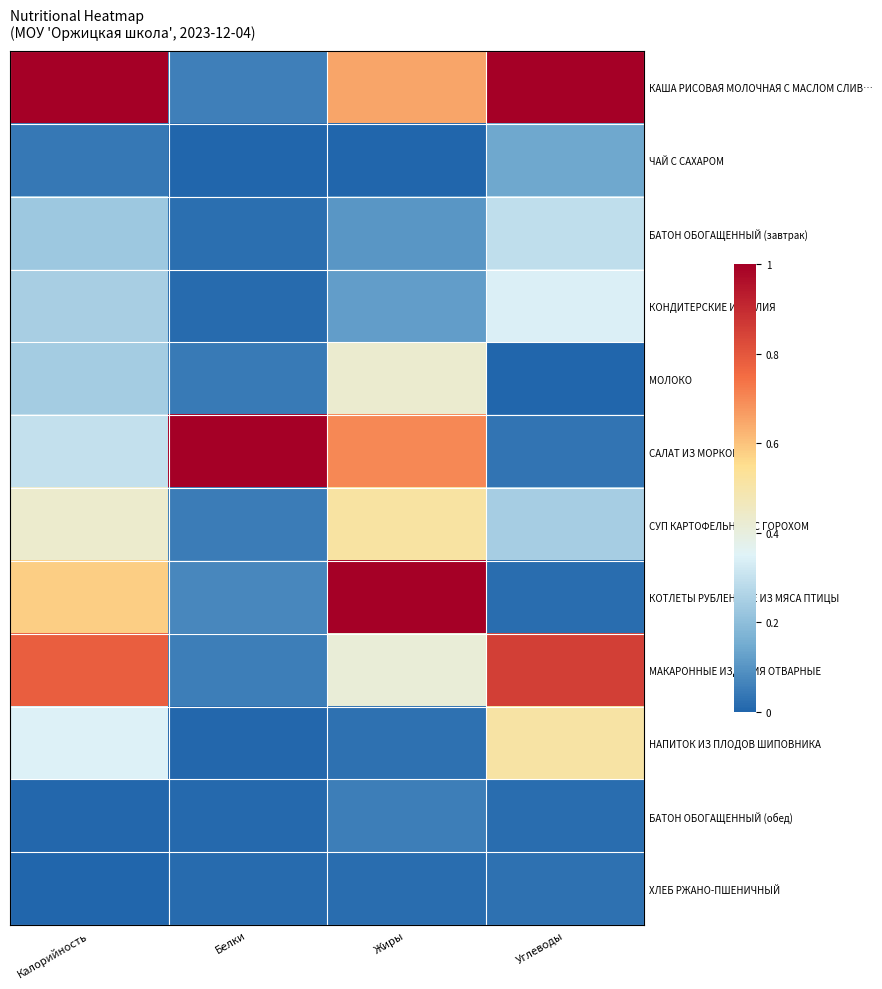

Reading left to right, extract all data points from this chart.

КАША РИСОВАЯ МОЛОЧНАЯ С МАСЛОМ СЛИВ…: Калорийность=1.0	Белки=0.1	Жиры=0.6	Углеводы=1.0
ЧАЙ С САХАРОМ: Калорийность=0.0	Белки=0.0	Жиры=0.0	Углеводы=0.1
БАТОН ОБОГАЩЕННЫЙ (завтрак): Калорийность=0.2	Белки=0.0	Жиры=0.1	Углеводы=0.3
КОНДИТЕРСКИЕ ИЗДЕЛИЯ: Калорийность=0.2	Белки=0.0	Жиры=0.1	Углеводы=0.3
МОЛОКО: Калорийность=0.2	Белки=0.0	Жиры=0.4	Углеводы=0.0
САЛАТ ИЗ МОРКОВИ: Калорийность=0.3	Белки=1.0	Жиры=0.7	Углеводы=0.0
СУП КАРТОФЕЛЬНЫЙ С ГОРОХОМ: Калорийность=0.4	Белки=0.0	Жиры=0.5	Углеводы=0.2
КОТЛЕТЫ РУБЛЕННЫЕ ИЗ МЯСА ПТИЦЫ: Калорийность=0.6	Белки=0.1	Жиры=1.0	Углеводы=0.0
МАКАРОННЫЕ ИЗДЕЛИЯ ОТВАРНЫЕ: Калорийность=0.8	Белки=0.1	Жиры=0.4	Углеводы=0.9
НАПИТОК ИЗ ПЛОДОВ ШИПОВНИКА: Калорийность=0.3	Белки=0.0	Жиры=0.0	Углеводы=0.5
БАТОН ОБОГАЩЕННЫЙ (обед): Калорийность=0.0	Белки=0.0	Жиры=0.1	Углеводы=0.0
ХЛЕБ РЖАНО-ПШЕНИЧНЫЙ: Калорийность=0.0	Белки=0.0	Жиры=0.0	Углеводы=0.0